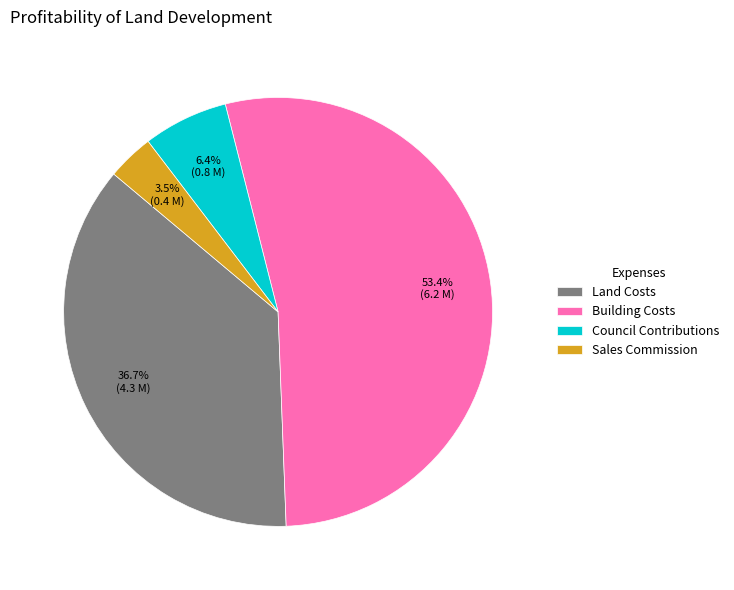

What is the ratio of the value at Land Costs to the value at Council Contributions?

5.7